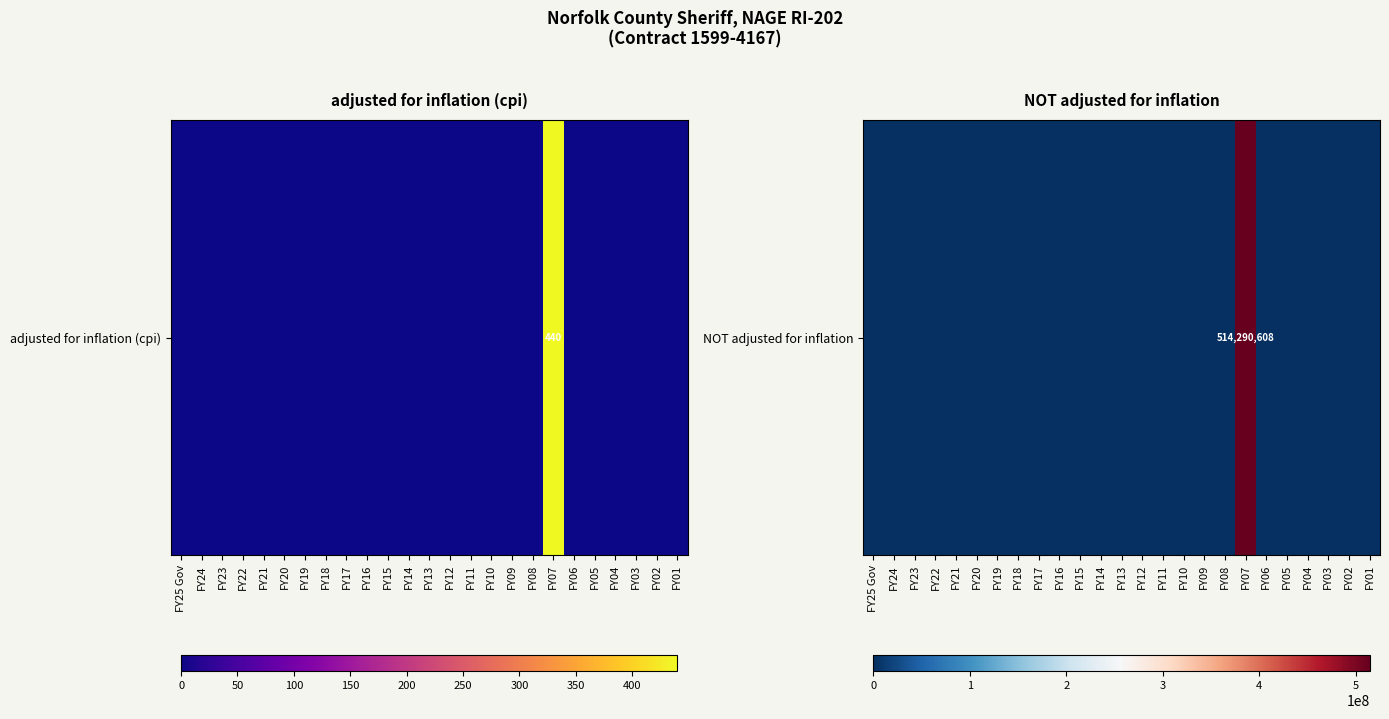

At which label is the value closest to 257145304?

FY25 Gov